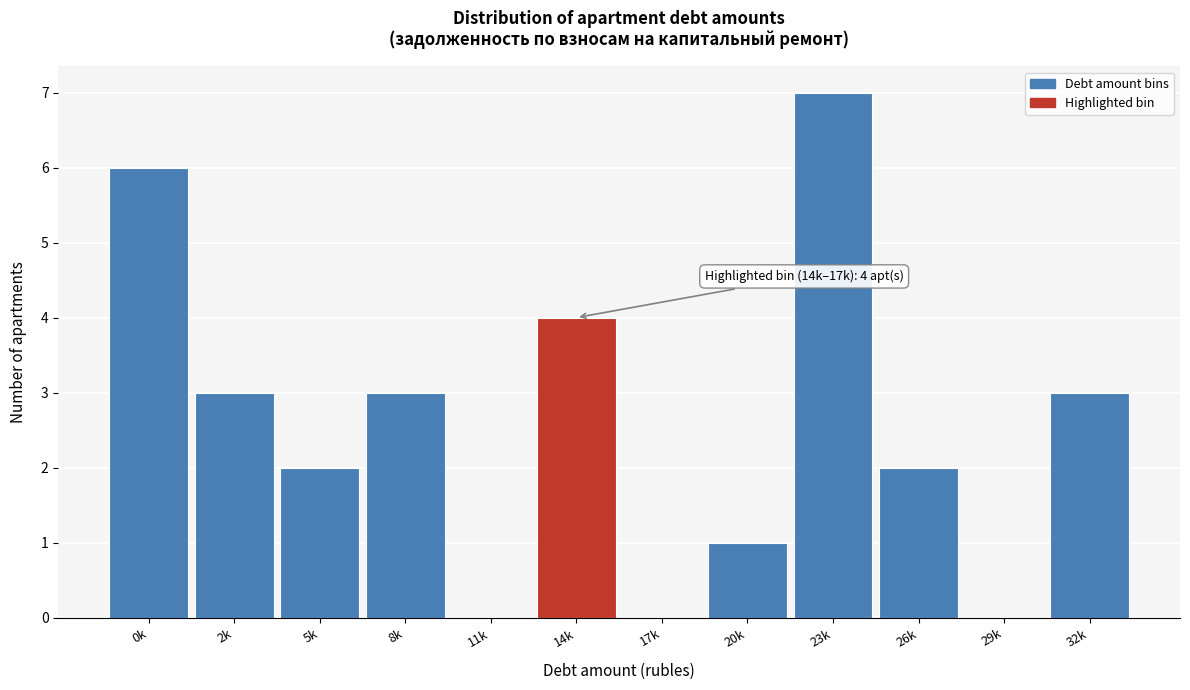

Reading left to right, transcribe all the data shown in this chart.

0k=6	2k=3	5k=2	8k=3	11k=0	14k=4	17k=0	20k=1	23k=7	26k=2	29k=0	32k=3